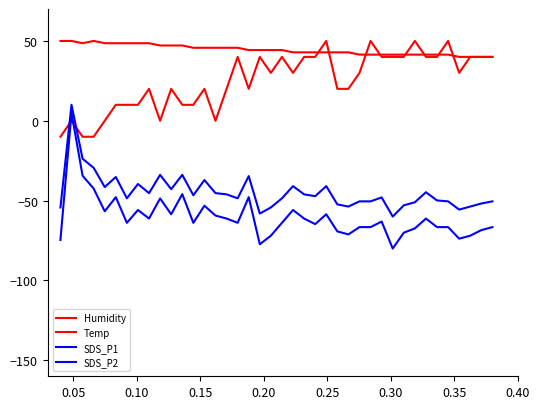

Reading right to left, transcribe all the data shown in this chart.

Humidity: 40.0	40.0	40.0	30.0	50.0	40.0	40.0	50.0	40.0	40.0	40.0	50.0	30.0	20.0	20.0	50.0	40.0	40.0	30.0	40.0	30.0	40.0	20.0	40.0	20.0	0.0	20.0	10.0	10.0	20.0	0.0	20.0	10.0	10.0	10.0	0.0	-10.0	-10.0	0.0	-10.0
Temp: 40.0	40.0	40.0	40.0	41.4	41.4	41.4	41.4	41.4	41.4	41.4	41.4	41.4	42.9	42.9	42.9	42.9	42.9	42.9	44.3	44.3	44.3	44.3	45.7	45.7	45.7	45.7	45.7	47.1	47.1	47.1	48.6	48.6	48.6	48.6	48.6	50.0	48.6	50.0	50.0
SDS_P1: -50.5	-51.8	-53.7	-55.6	-50.5	-49.9	-44.7	-51.0	-52.9	-60.0	-48.0	-50.5	-50.5	-53.7	-52.4	-40.9	-47.2	-46.1	-40.9	-48.6	-54.3	-58.1	-34.6	-48.6	-46.1	-45.3	-37.1	-46.6	-33.9	-42.8	-33.9	-45.3	-39.6	-48.6	-35.2	-41.5	-29.5	-23.8	10.0	-54.3
SDS_P2: -66.6	-68.5	-72.0	-73.8	-66.6	-66.6	-61.2	-67.4	-70.1	-80.0	-63.1	-66.6	-66.6	-71.2	-69.3	-58.5	-64.7	-61.2	-55.9	-63.9	-72.0	-77.3	-47.8	-63.9	-61.2	-59.4	-53.2	-63.9	-45.9	-58.5	-48.6	-61.2	-55.9	-63.9	-47.8	-56.7	-42.5	-34.4	5.0	-74.6